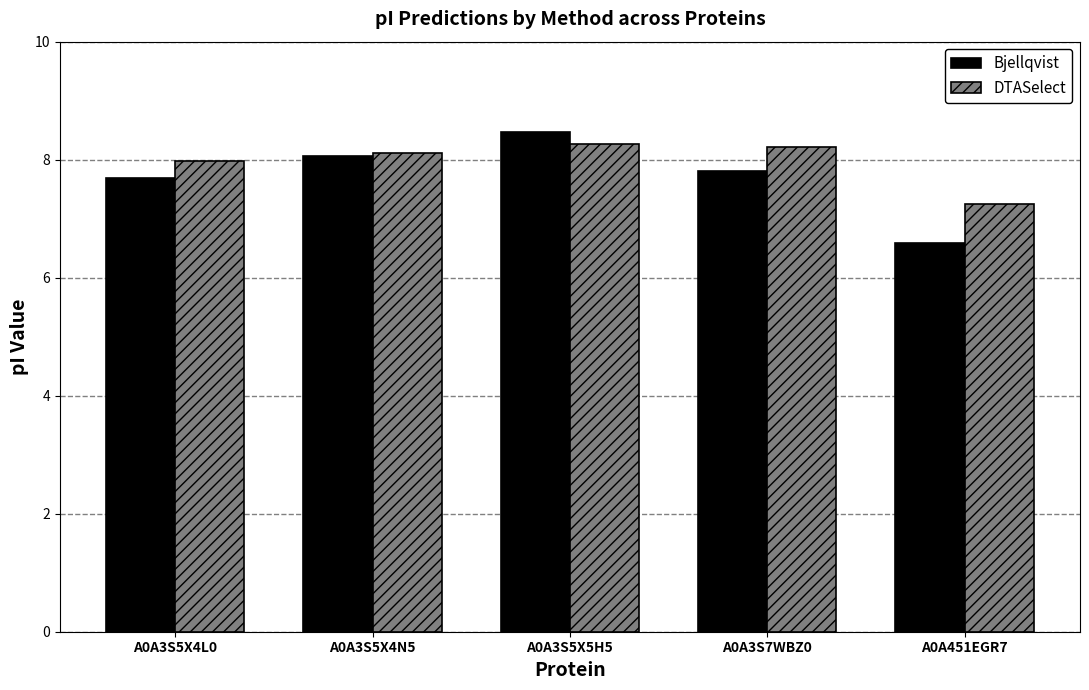

What is the sum of all DTASelect values?

39.8